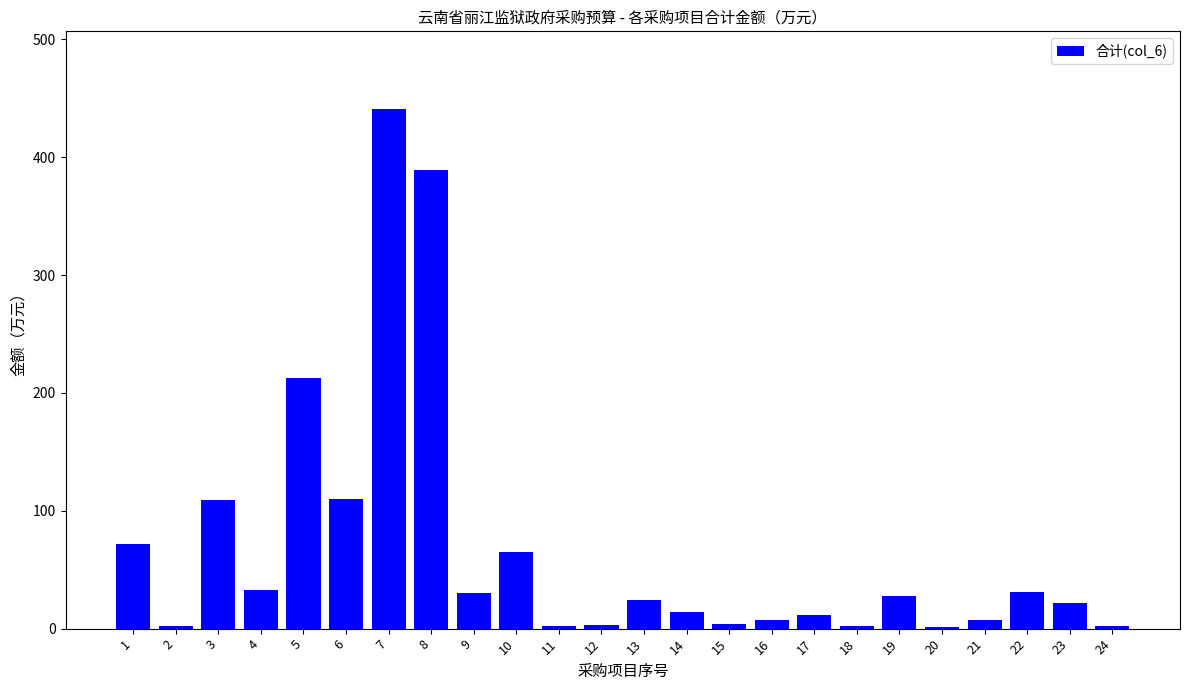

The chart shows a value of 31.0 at 22. True or false?

True